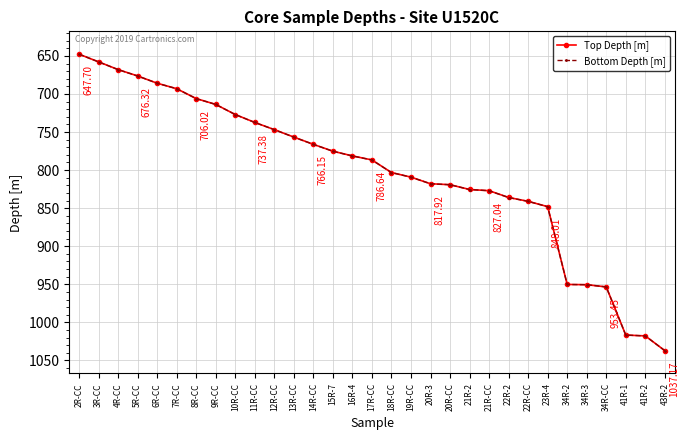

What is the difference between the Top Depth [m] values at 3R-CC and 34R-3?

292.7